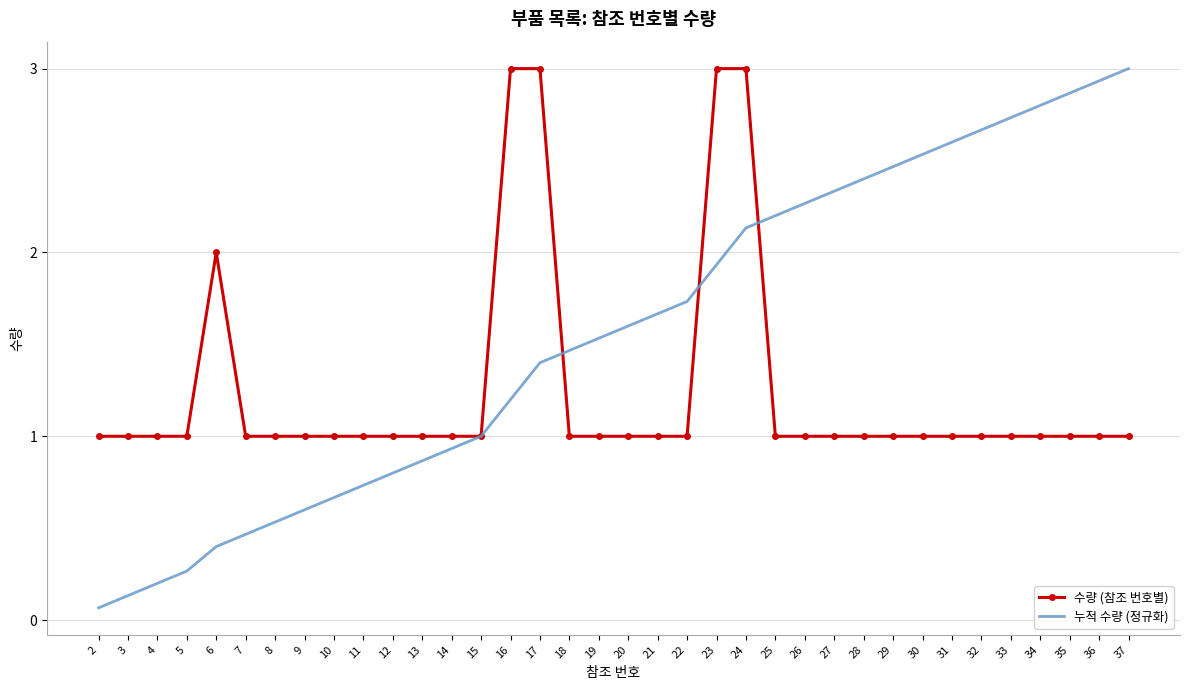

What is the difference between the highest and lowest values at 6?

1.6